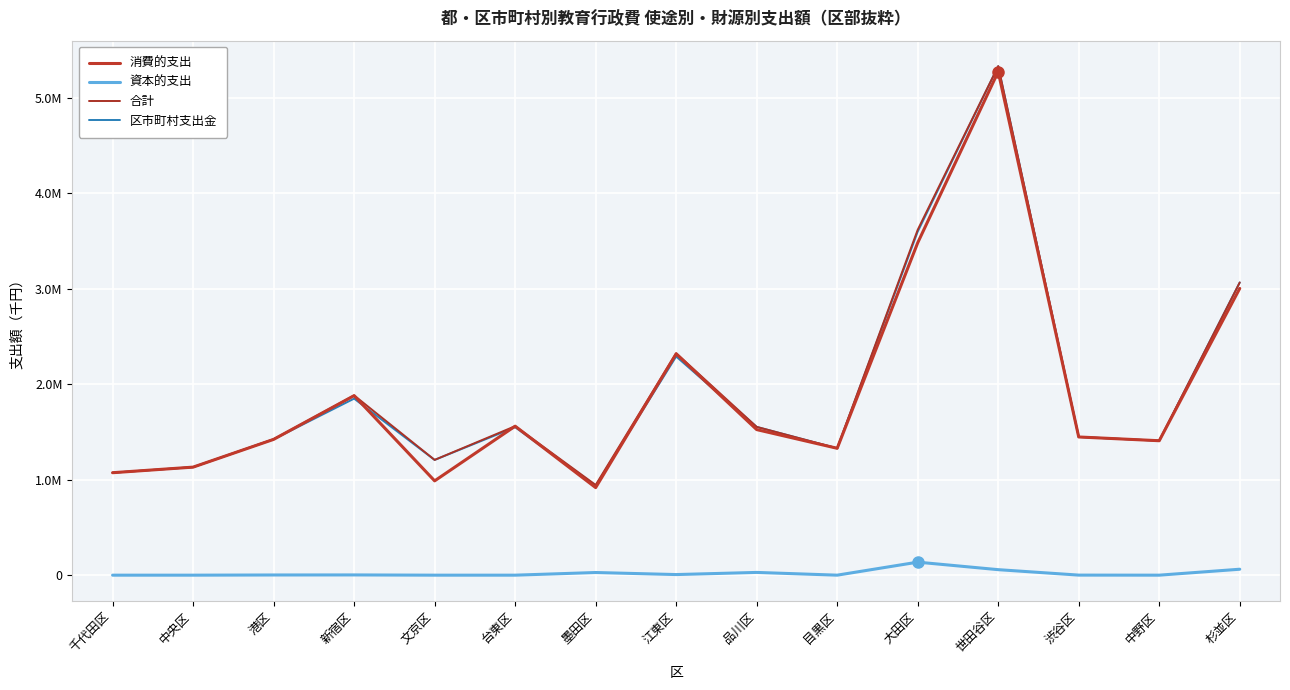

Is this an area chart (filled region under the line)?

No